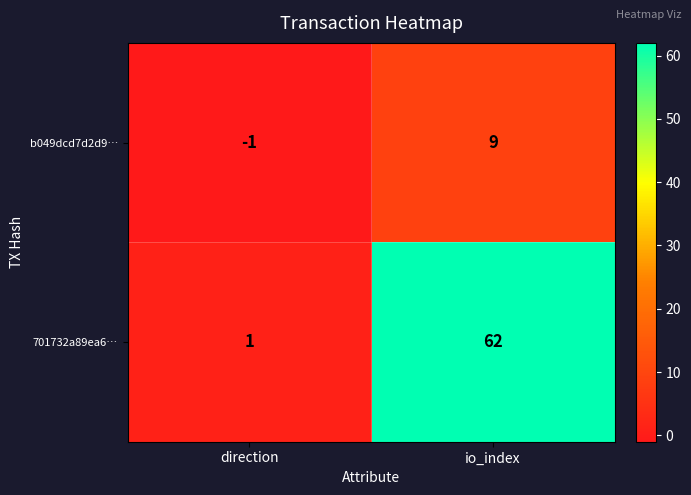

The 701732a89ea6… series shows 105 at io_index. True or false?

False